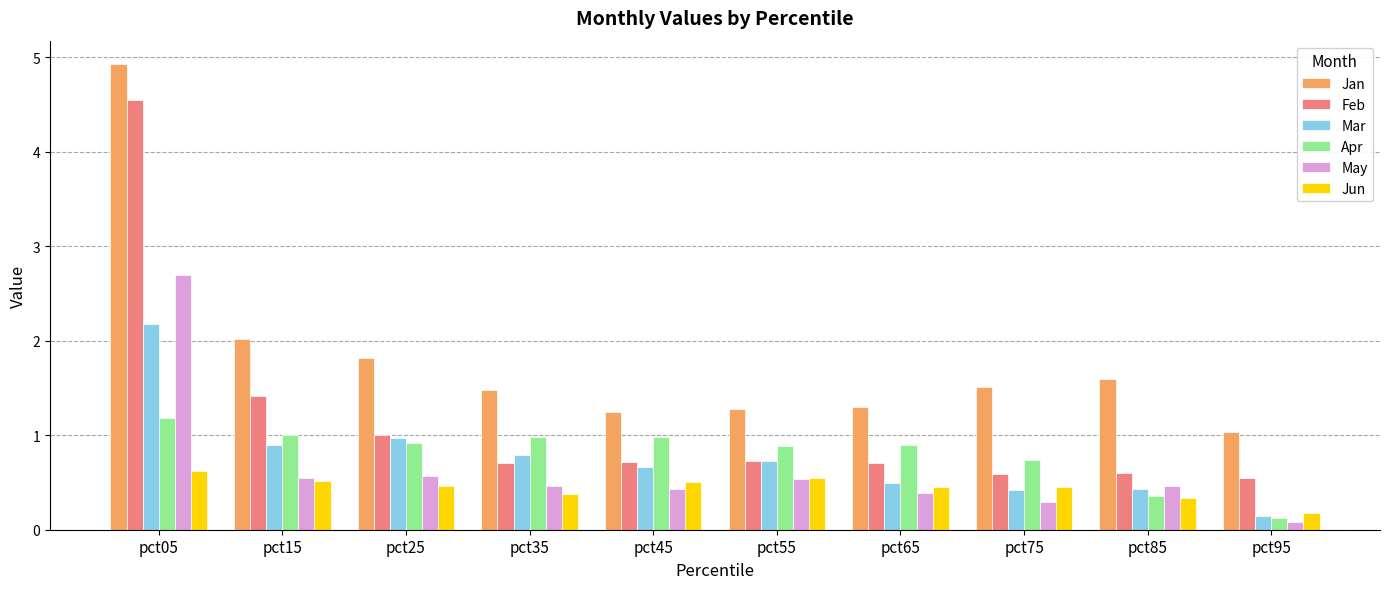

Are the bars horizontal?

No